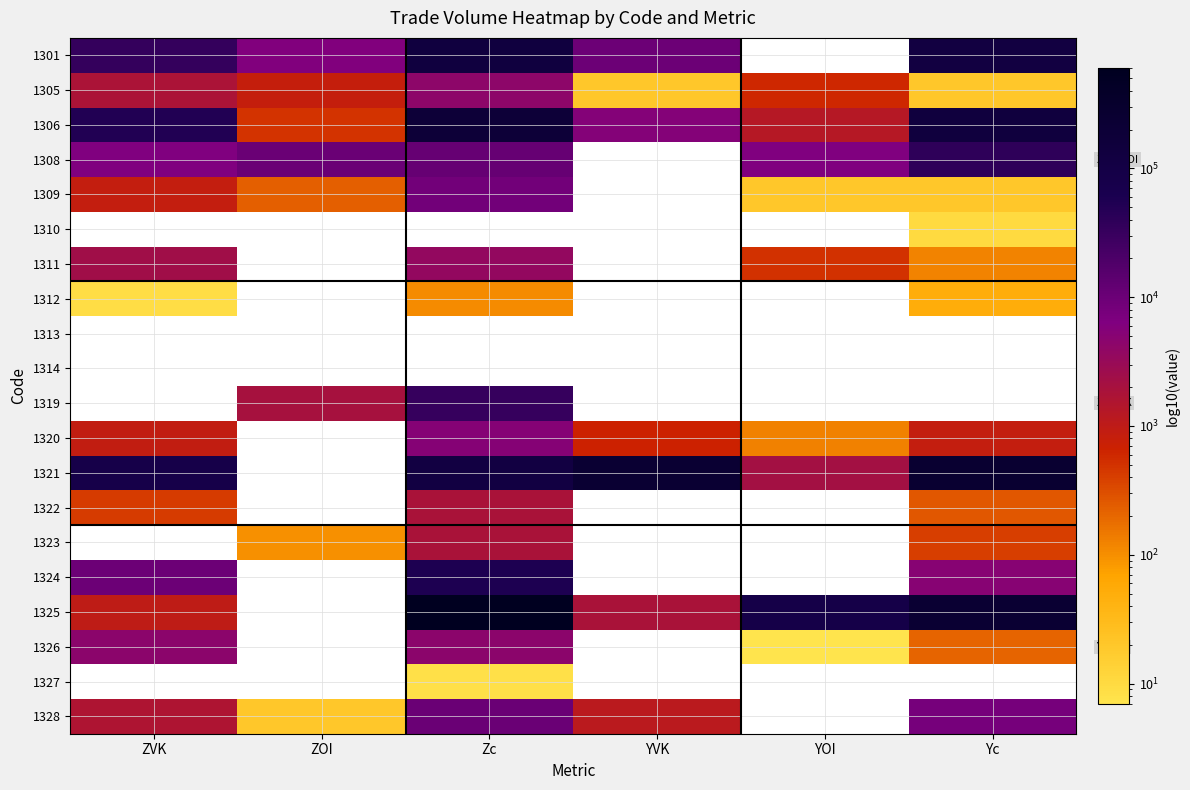

At which label does 1325 reach its minimum?

ZVK